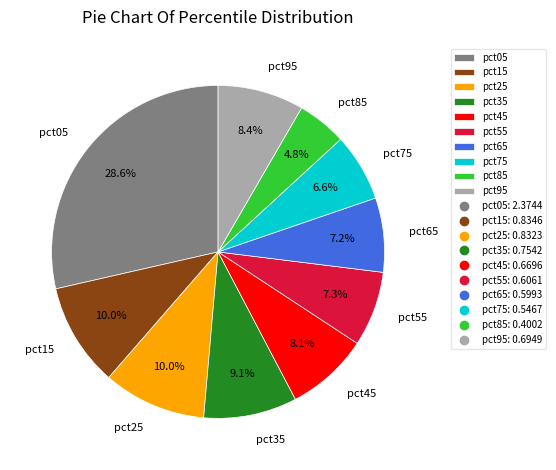

Is there a majority slice in this chart?

No